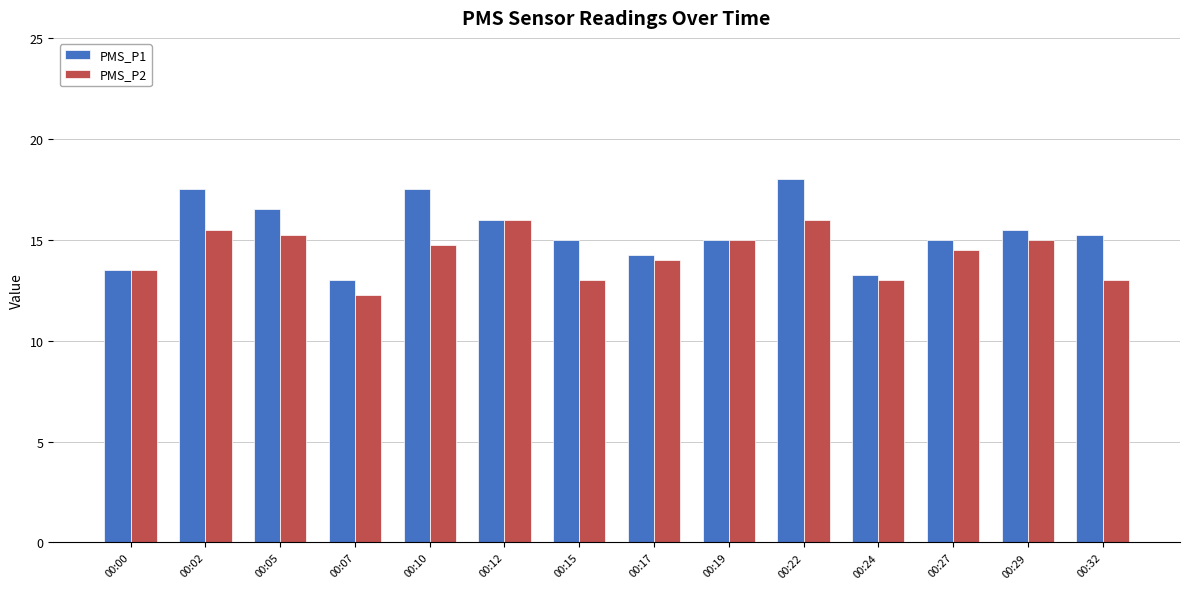

What is the minimum value for PMS_P1?

13.0